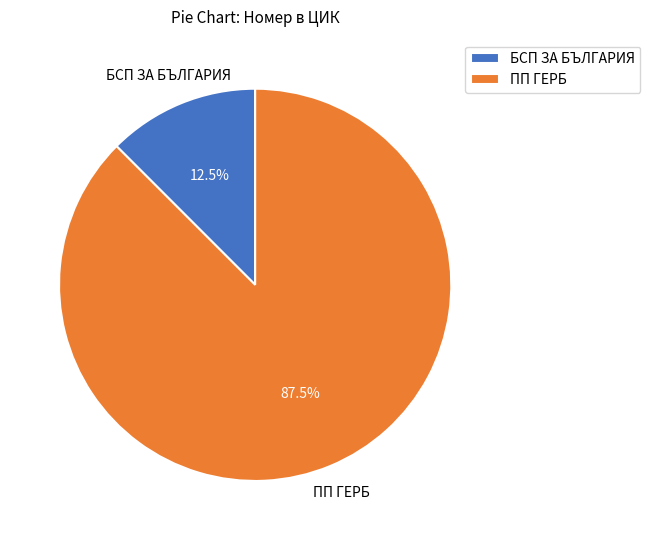

To the nearest percent, what is the average slice percentage?

50%